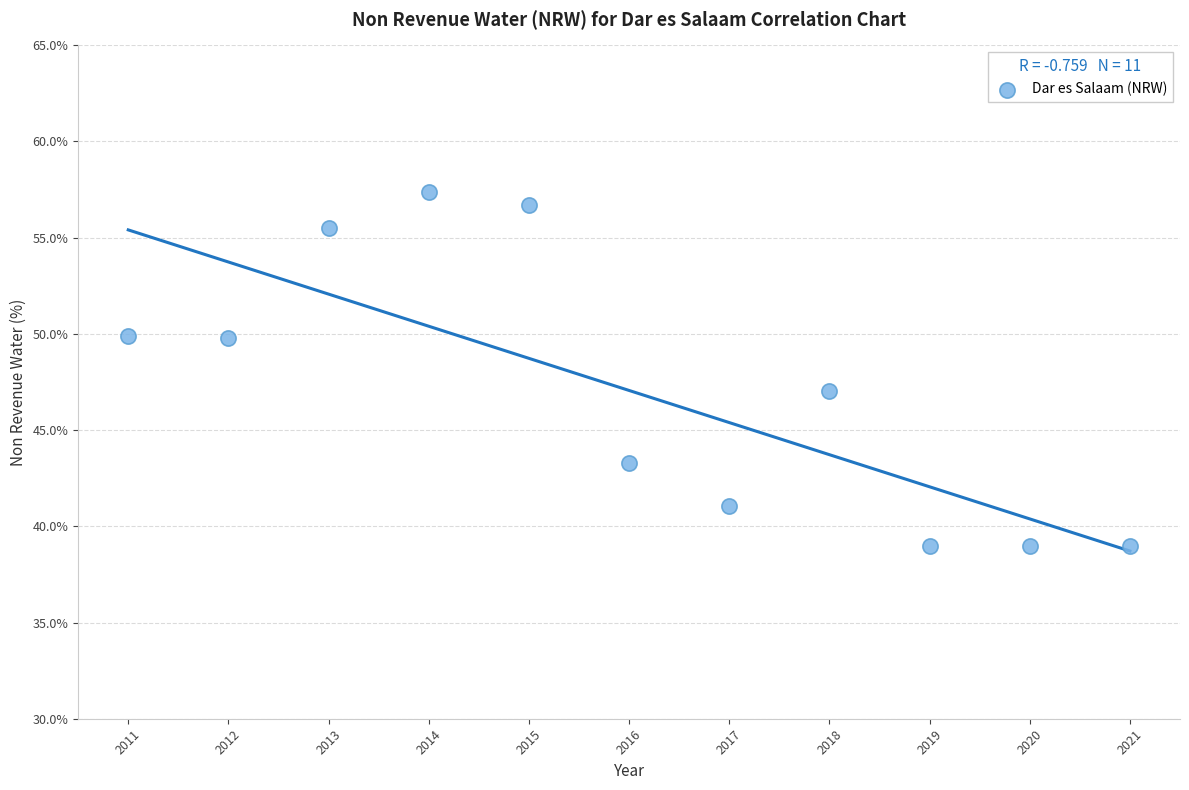

What Y value in the scatter plot is closest to 48?

47.0